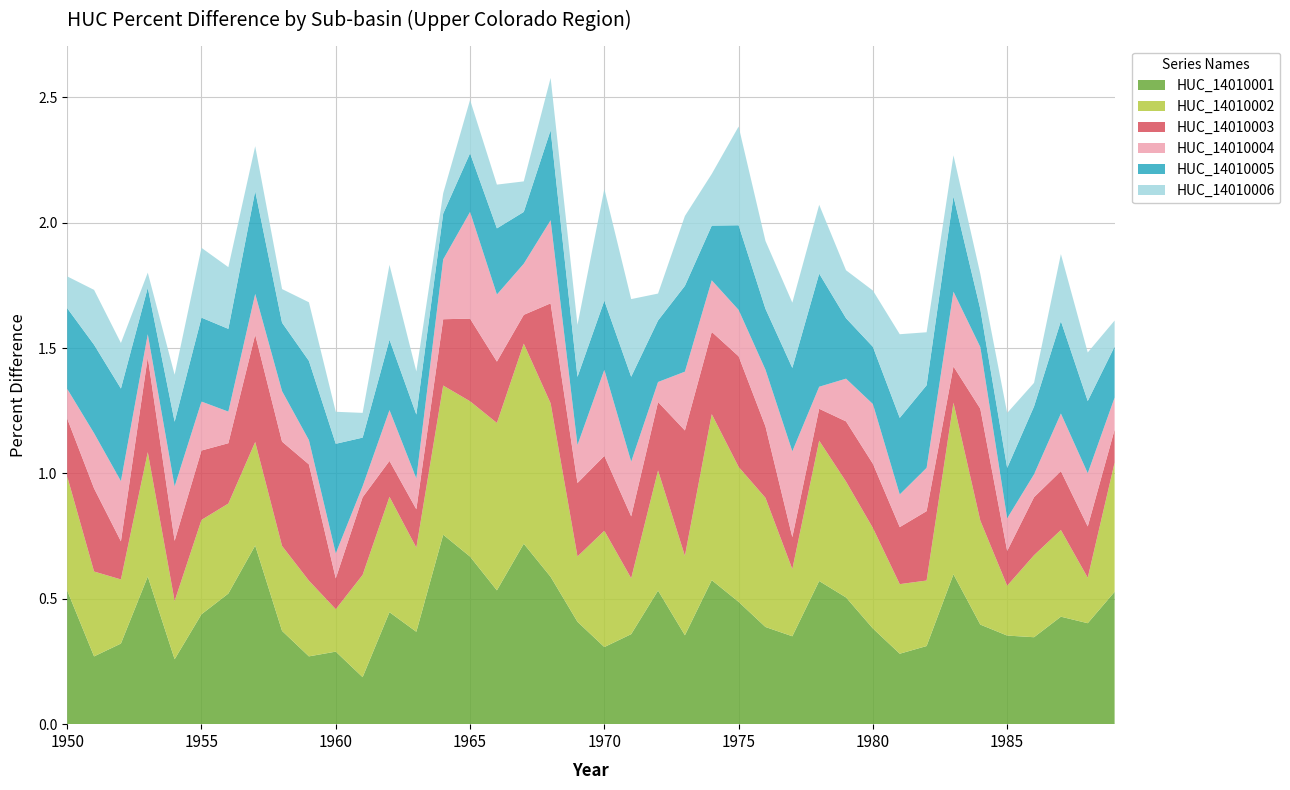

Reading left to right, extract all data points from this chart.

HUC_14010001: 0.5	0.3	0.3	0.6	0.3	0.4	0.5	0.7	0.4	0.3	0.3	0.2	0.4	0.4	0.8	0.7	0.5	0.7	0.6	0.4	0.3	0.4	0.5	0.4	0.6	0.5	0.4	0.4	0.6	0.5	0.4	0.3	0.3	0.6	0.4	0.4	0.3	0.4	0.4	0.5
HUC_14010002: 0.5	0.3	0.3	0.5	0.2	0.4	0.4	0.4	0.3	0.3	0.2	0.4	0.5	0.3	0.6	0.6	0.7	0.8	0.7	0.3	0.5	0.2	0.5	0.3	0.7	0.5	0.5	0.3	0.6	0.5	0.4	0.3	0.3	0.7	0.4	0.2	0.3	0.3	0.2	0.5
HUC_14010003: 0.2	0.3	0.2	0.4	0.2	0.3	0.2	0.4	0.4	0.5	0.1	0.3	0.1	0.2	0.3	0.3	0.2	0.1	0.4	0.3	0.3	0.2	0.3	0.5	0.3	0.4	0.3	0.1	0.1	0.2	0.3	0.2	0.3	0.1	0.4	0.1	0.2	0.2	0.2	0.1
HUC_14010004: 0.1	0.2	0.2	0.1	0.2	0.2	0.1	0.2	0.2	0.1	0.1	0.0	0.2	0.1	0.2	0.4	0.3	0.2	0.3	0.2	0.3	0.2	0.1	0.2	0.2	0.2	0.2	0.3	0.1	0.2	0.2	0.1	0.2	0.3	0.2	0.1	0.1	0.2	0.2	0.1
HUC_14010005: 0.3	0.4	0.4	0.2	0.3	0.3	0.3	0.4	0.3	0.3	0.4	0.2	0.3	0.3	0.2	0.2	0.3	0.2	0.4	0.3	0.3	0.3	0.2	0.3	0.2	0.3	0.2	0.3	0.5	0.2	0.2	0.3	0.3	0.4	0.2	0.2	0.3	0.4	0.3	0.2
HUC_14010006: 0.1	0.2	0.2	0.1	0.2	0.3	0.2	0.2	0.1	0.2	0.1	0.1	0.3	0.2	0.1	0.2	0.2	0.1	0.2	0.2	0.4	0.3	0.1	0.3	0.2	0.4	0.3	0.3	0.3	0.2	0.2	0.3	0.2	0.2	0.1	0.2	0.1	0.3	0.2	0.1